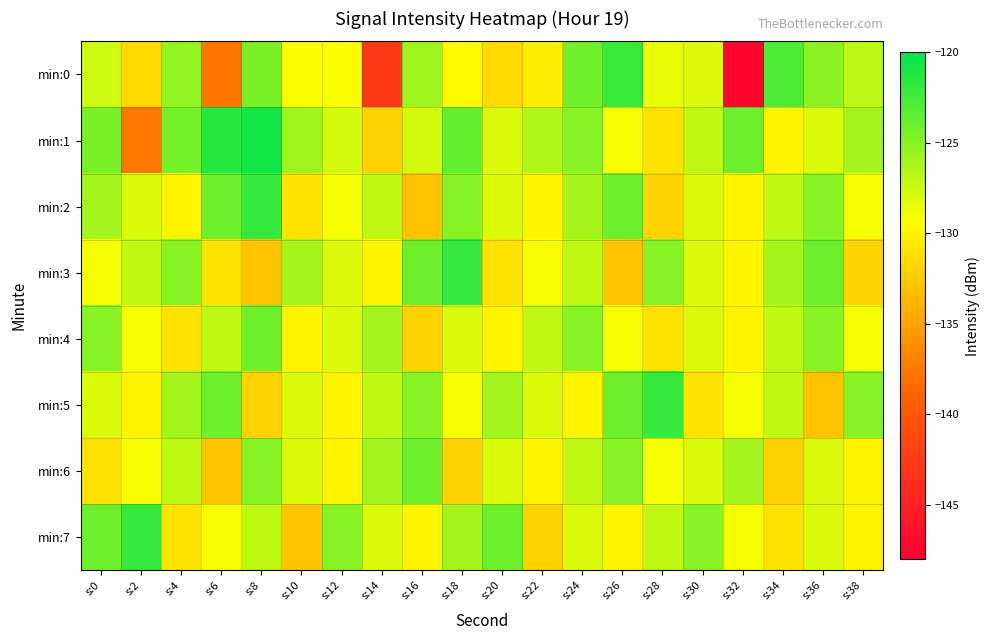

Between s:12 and s:22, which series saw the biggest shift?

min:7